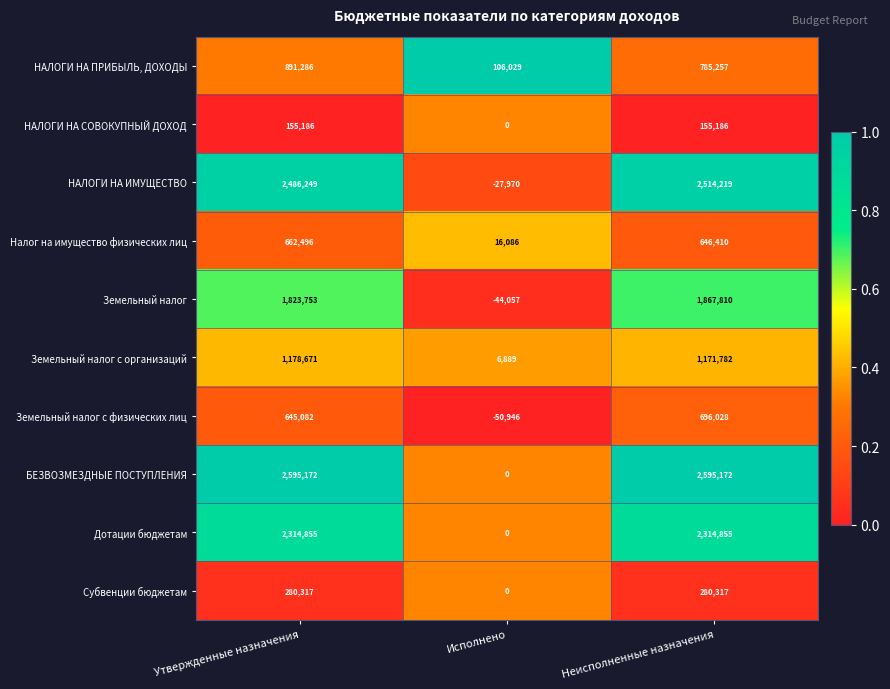

True or false: Дотации бюджетам has a value of 3703672 at Утвержденные назначения.

False